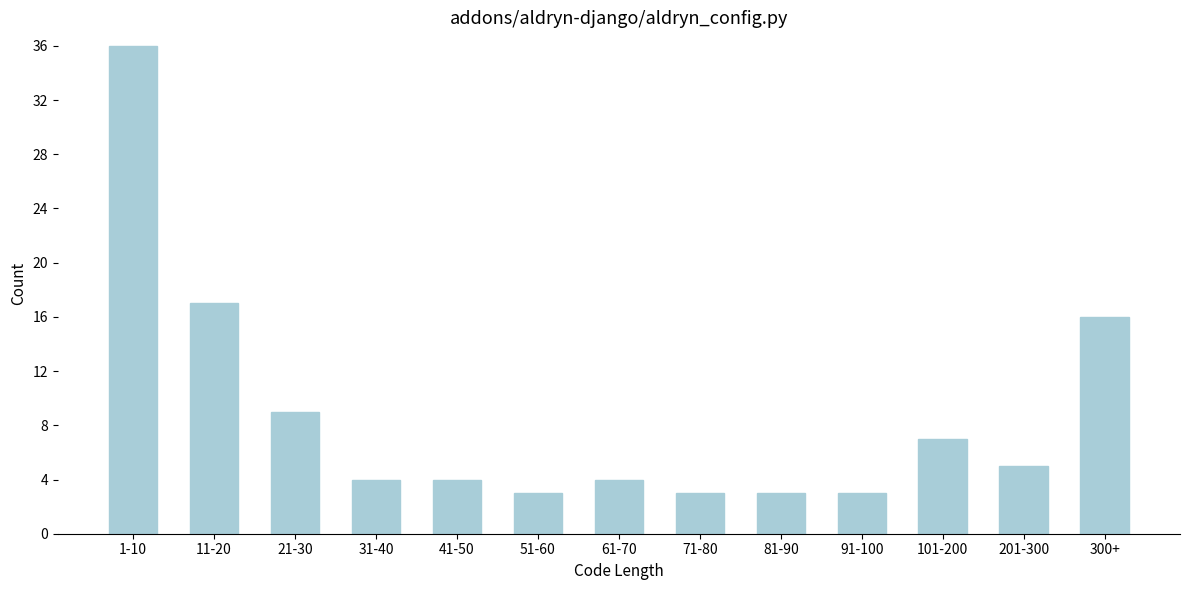

Reading left to right, transcribe all the data shown in this chart.

1-10=36	11-20=17	21-30=9	31-40=4	41-50=4	51-60=3	61-70=4	71-80=3	81-90=3	91-100=3	101-200=7	201-300=5	300+=16